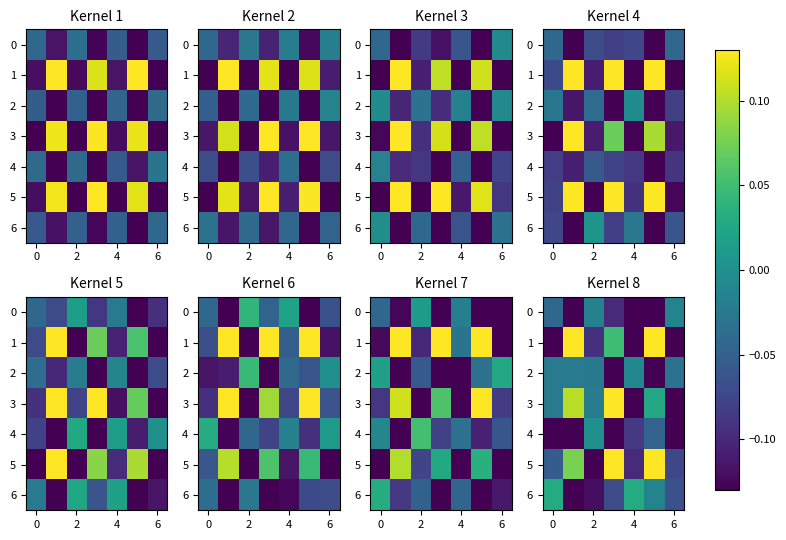

What is the spread (max minus min) of values at 4?

0.2